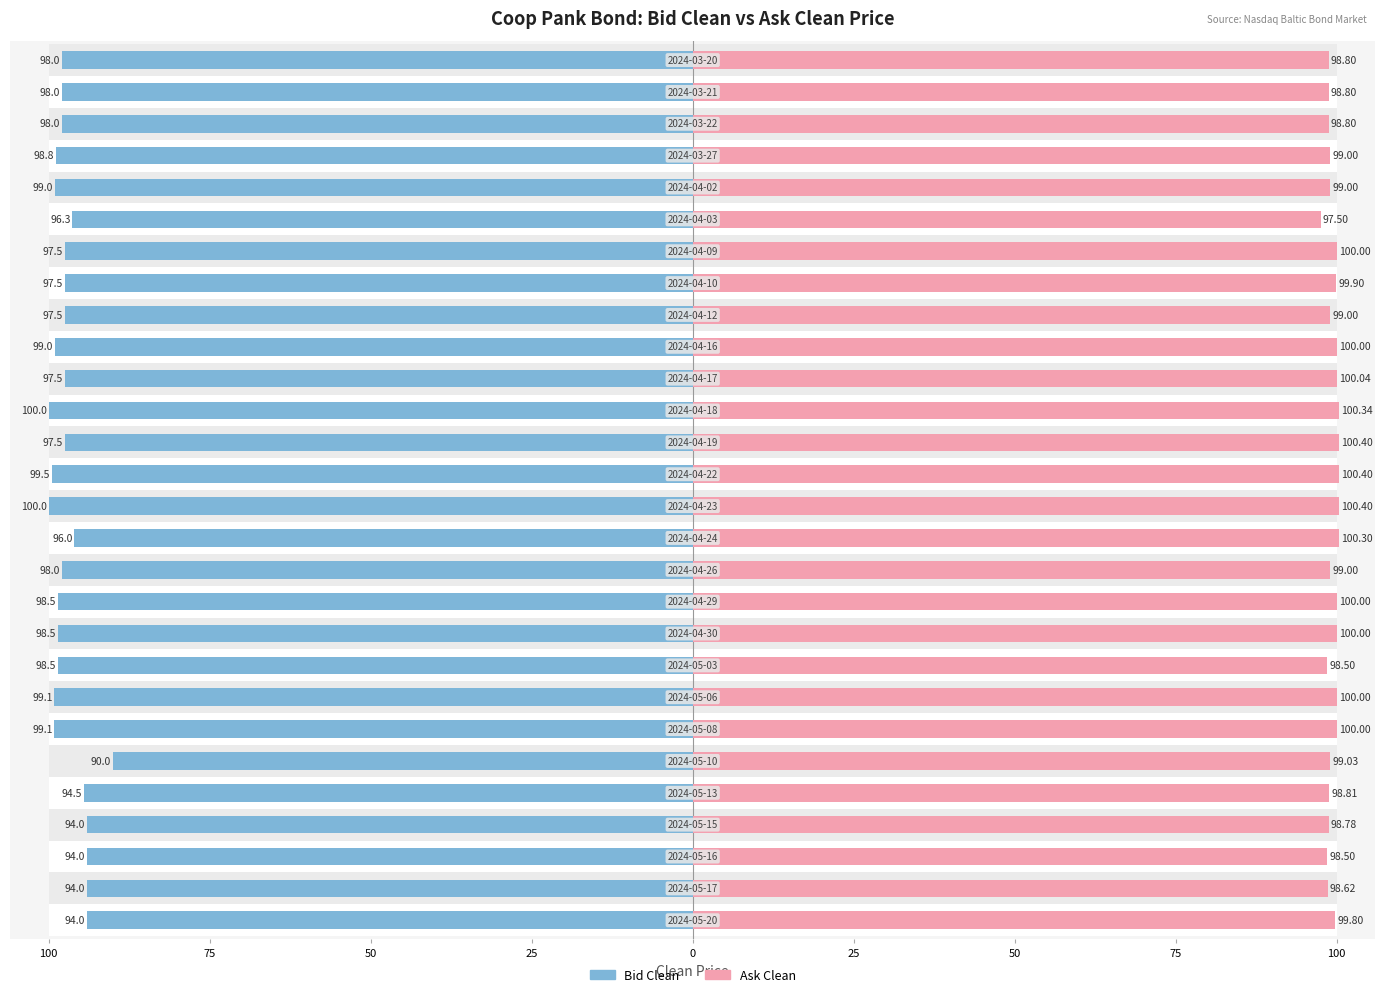

Reading right to left, extract all data points from this chart.

Bid Clean: -98.0	-98.0	-98.0	-98.8	-99.0	-96.3	-97.5	-97.5	-97.5	-99.0	-97.5	-100.0	-97.5	-99.5	-100.0	-96.0	-98.0	-98.5	-98.5	-98.5	-99.1	-99.1	-90.0	-94.5	-94.0	-94.0	-94.0	-94.0
Ask Clean: 98.8	98.8	98.8	99.0	99.0	97.5	100.0	99.9	99.0	100.0	100.0	100.3	100.4	100.4	100.4	100.3	99.0	100.0	100.0	98.5	100.0	100.0	99.0	98.8	98.8	98.5	98.6	99.8